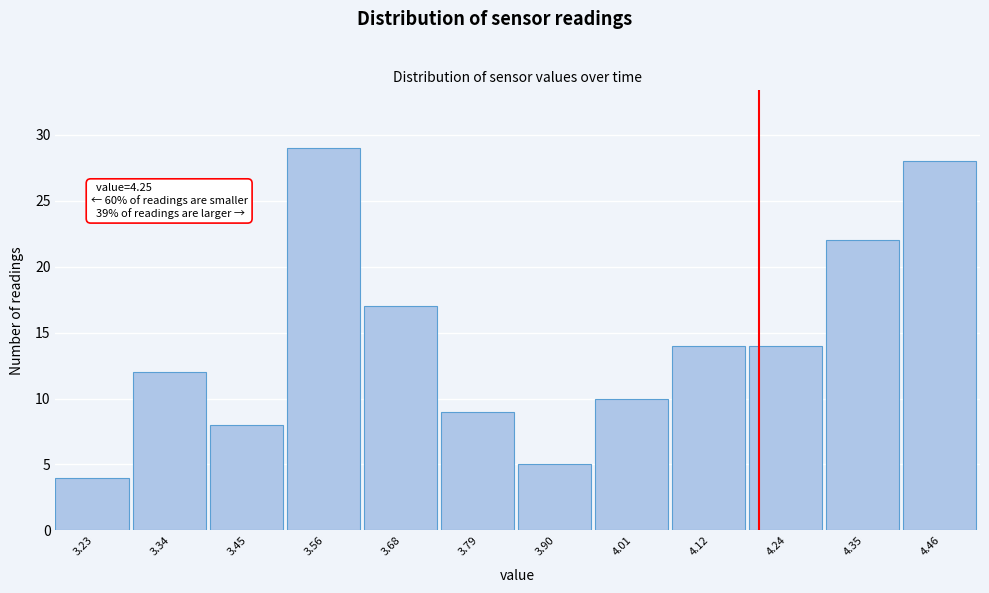

Reading right to left, transcribe all the data shown in this chart.

28	22	14	14	10	5	9	17	29	8	12	4